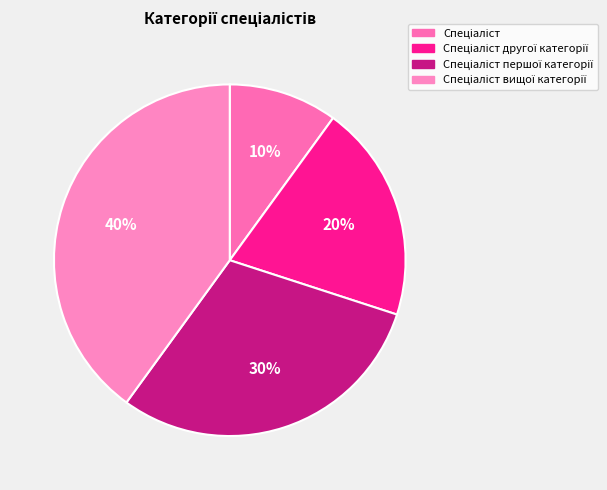

Does Спеціаліст першої категорії account for over 50% of the chart?

No